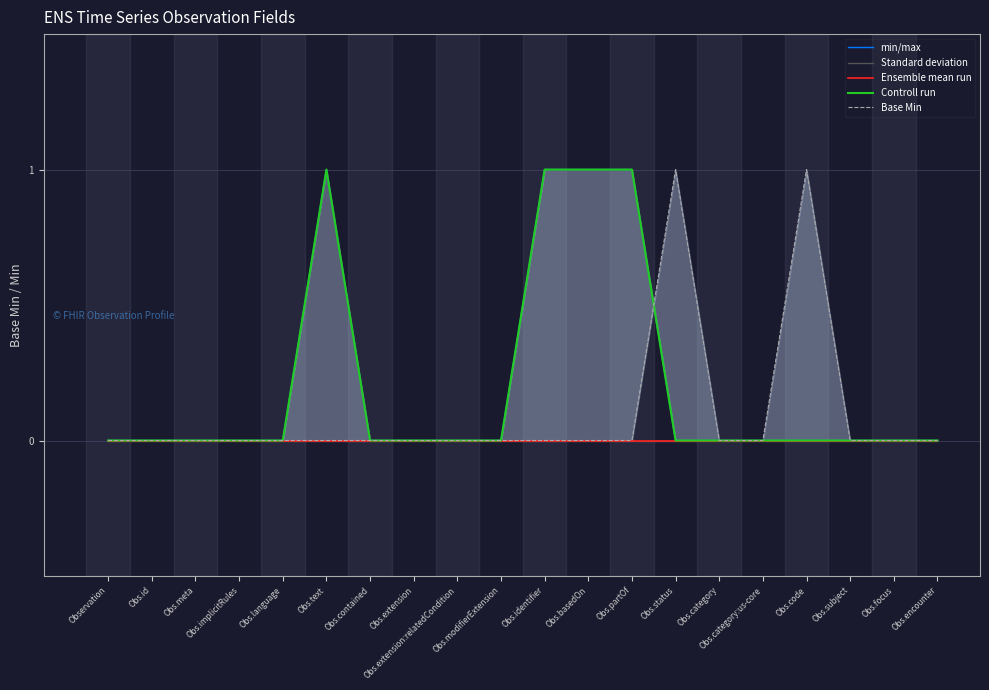

What is the label of the 17th point from the left?

Obs.code